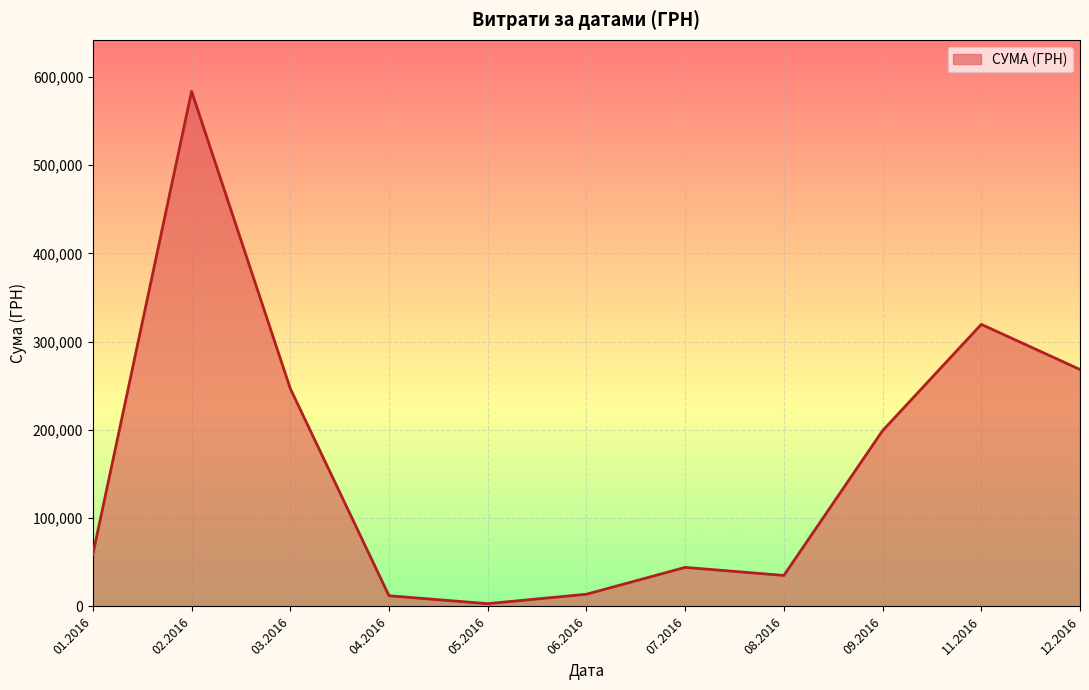

How many series are shown in this chart?

1